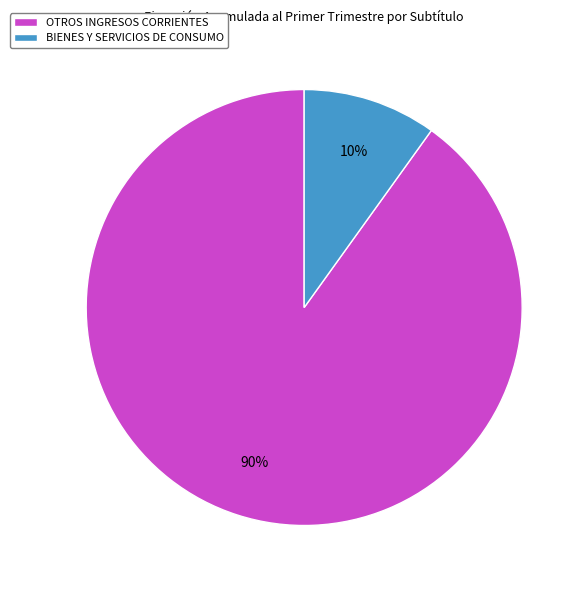

What is the ratio of the value at BIENES Y SERVICIOS DE CONSUMO to the value at OTROS INGRESOS CORRIENTES?

0.1